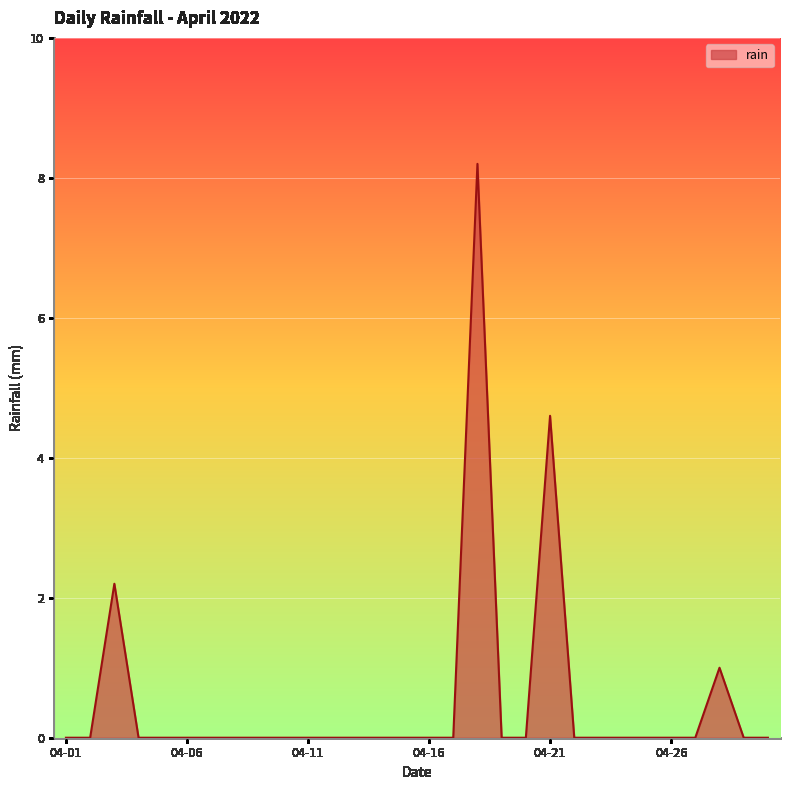

Is this an area chart (filled region under the line)?

Yes